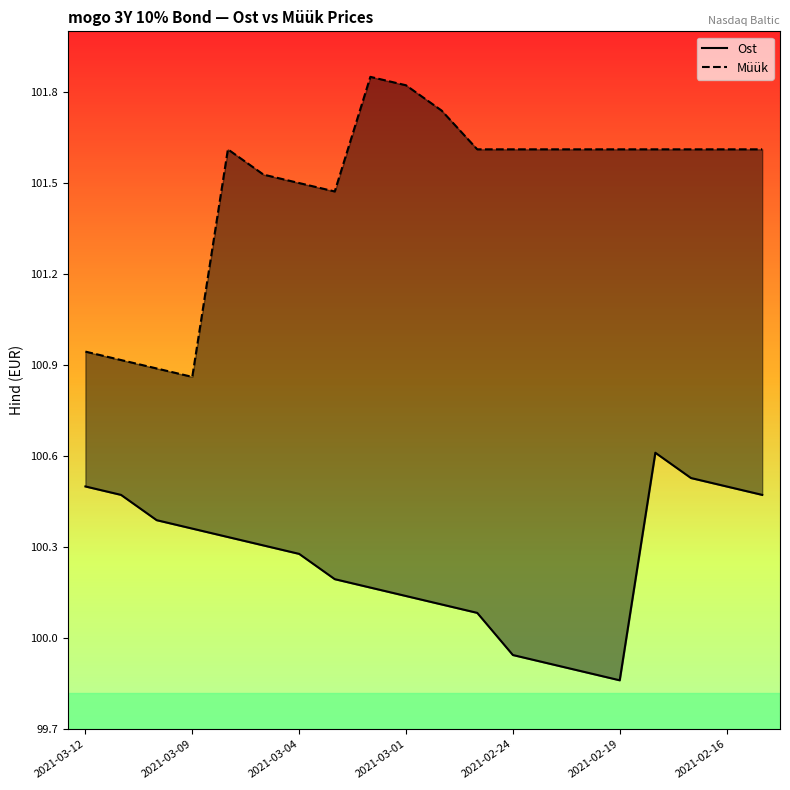

True or false: Müük and Ost cross at least once.

False